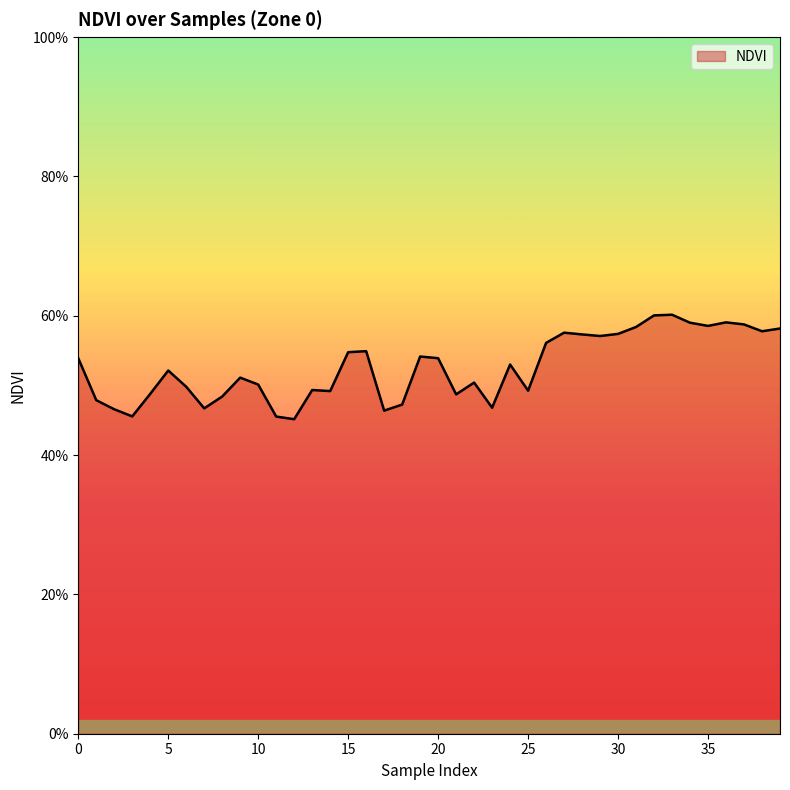

List the labels in order of value, smallest first.

12, 11, 3, 17, 2, 7, 23, 18, 1, 8, 21, 4, 14, 25, 13, 6, 10, 22, 9, 5, 24, 0, 20, 19, 15, 16, 26, 29, 28, 30, 27, 38, 39, 31, 35, 37, 34, 36, 32, 33